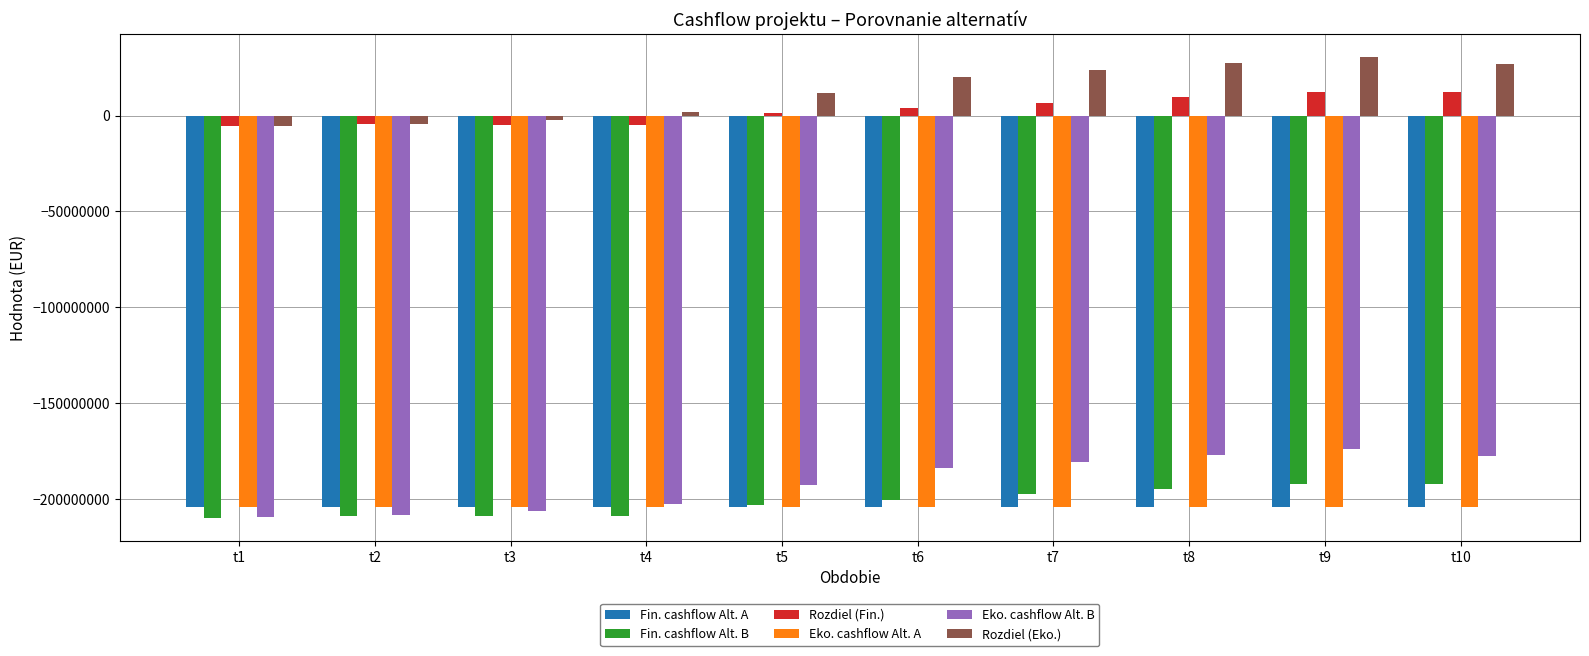

How many bars are there in total?

60